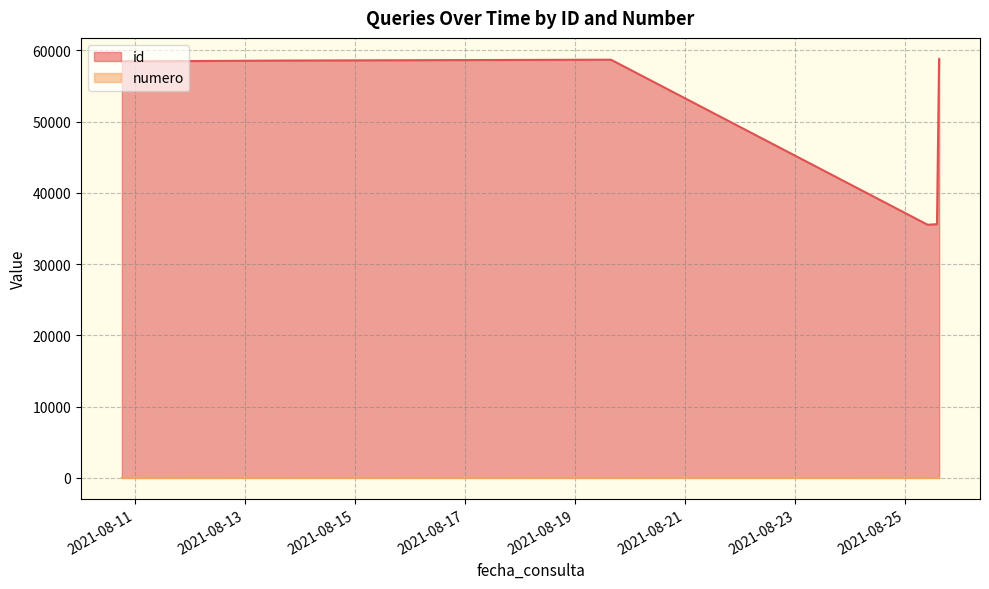

What is the sum of the id values at 2021-08-25 14:45:38 and 2021-08-25 10:30:28?

94322